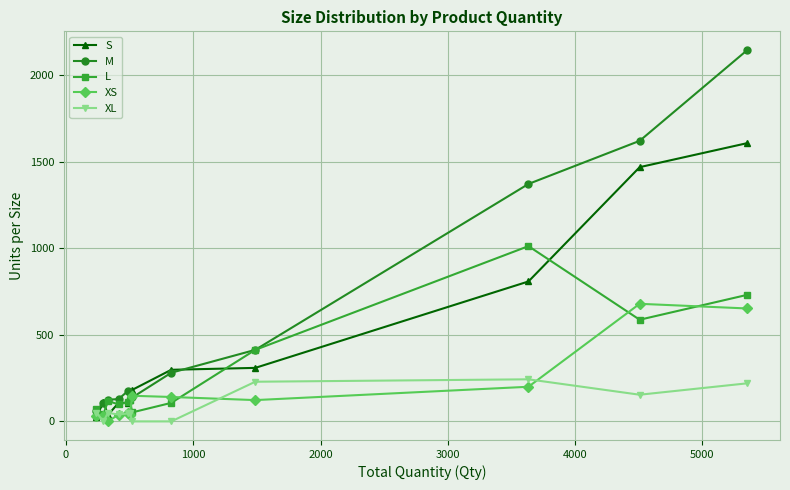

Rank the series by their maximum value, from highest to lowest.

M, S, L, XS, XL